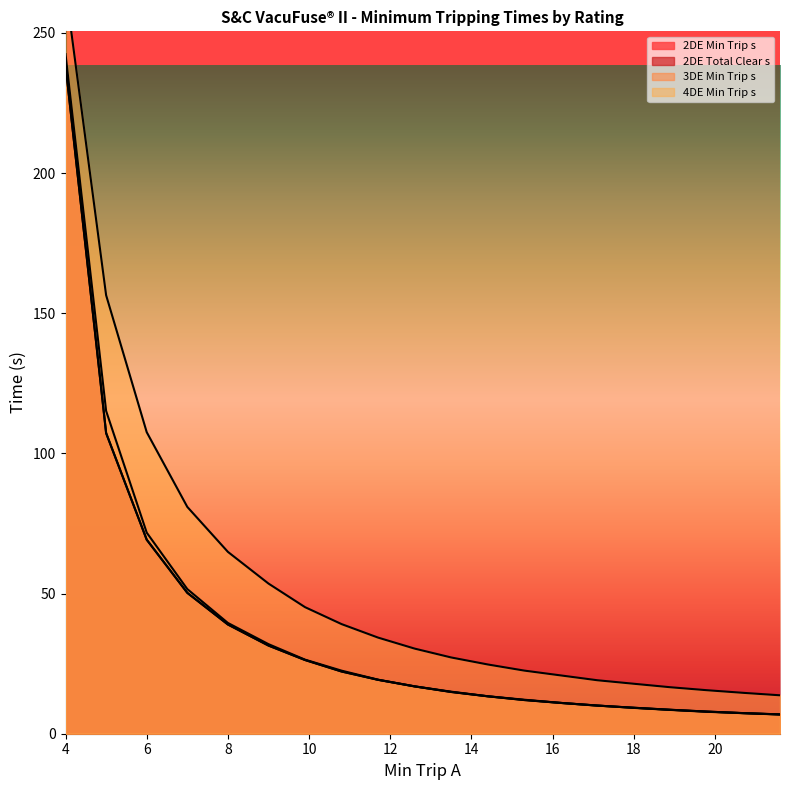

What position from the right is 5?

19